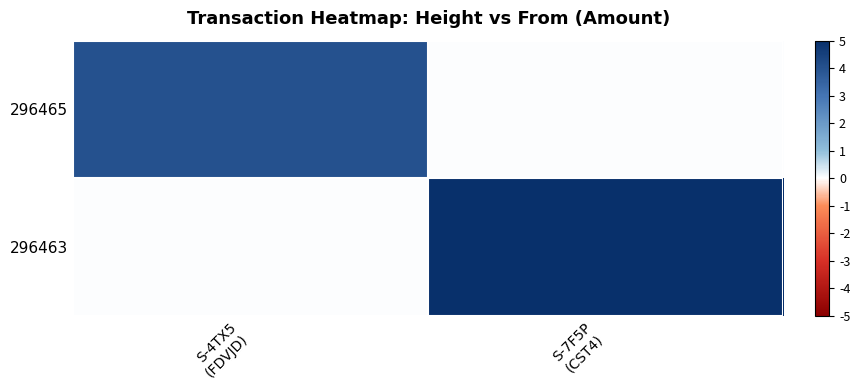

Which series has the largest range (max minus min)?

296463